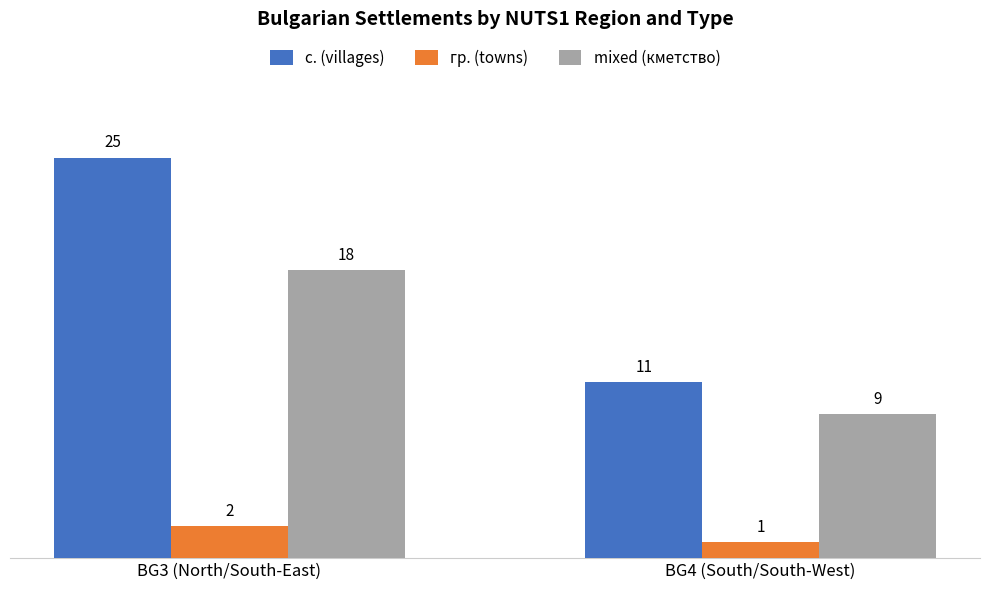

What is the total value across all series at BG3 (North/South-East)?

45